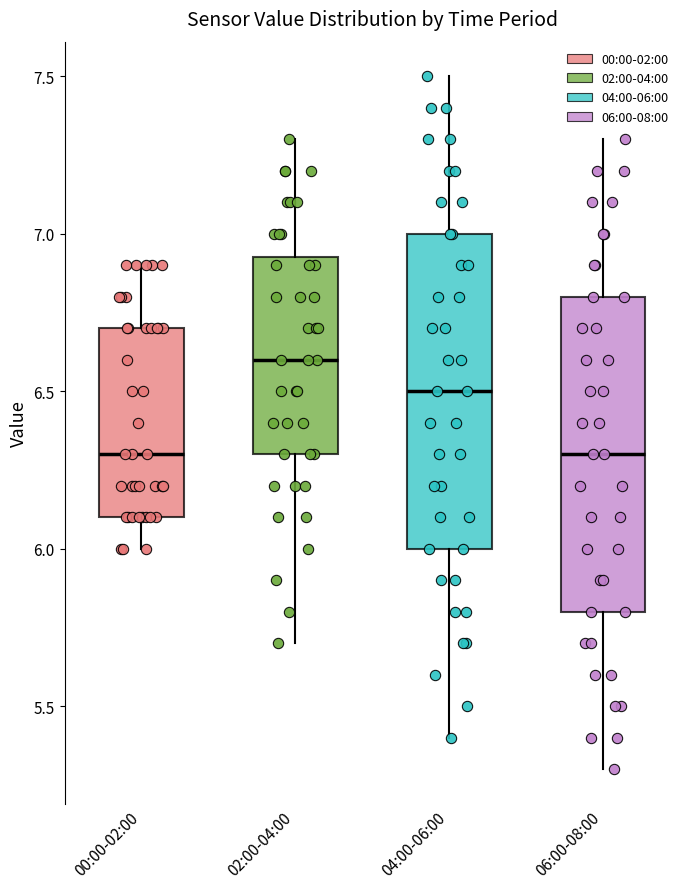

Reading left to right, read every box against the y-axis: the position of its median line, the range the box covers, and the ends of its whiskers. The values are not printed on the chart, so give them approximately, as read against the axis.

00:00-02:00: median 6.30, box 6.10 to 6.70, whiskers 6.00 to 6.90
02:00-04:00: median 6.60, box 6.30 to 6.95, whiskers 5.70 to 7.30
04:00-06:00: median 6.50, box 6.00 to 7.00, whiskers 5.40 to 7.50
06:00-08:00: median 6.30, box 5.80 to 6.80, whiskers 5.30 to 7.30